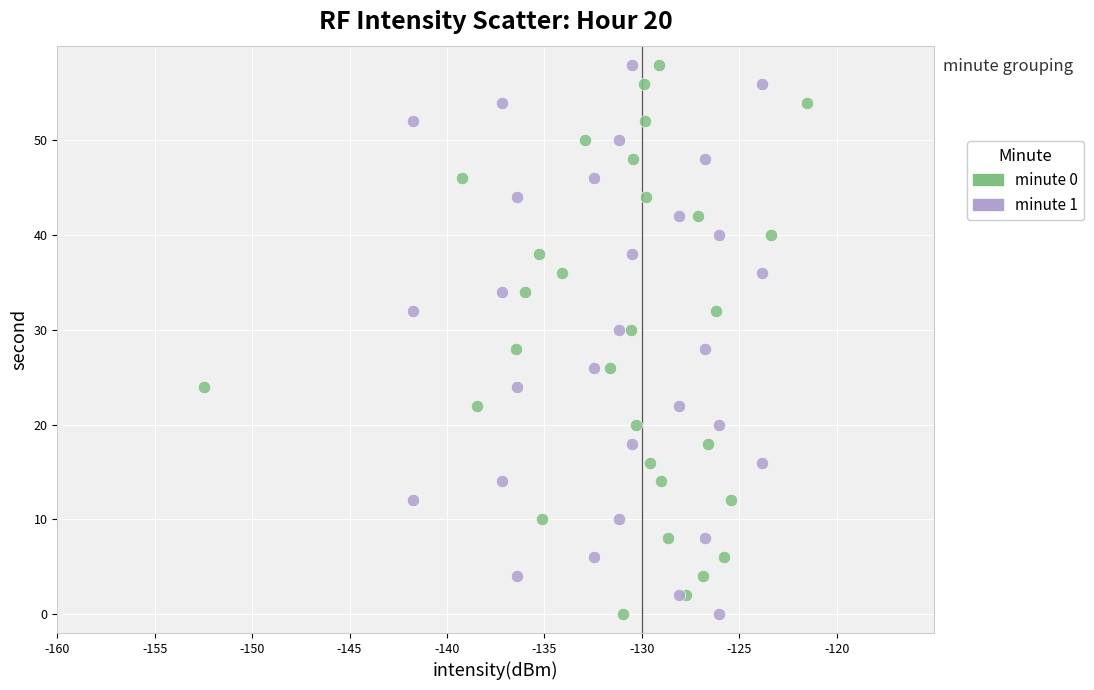

What are all the series names shown in the legend?

minute 0, minute 1